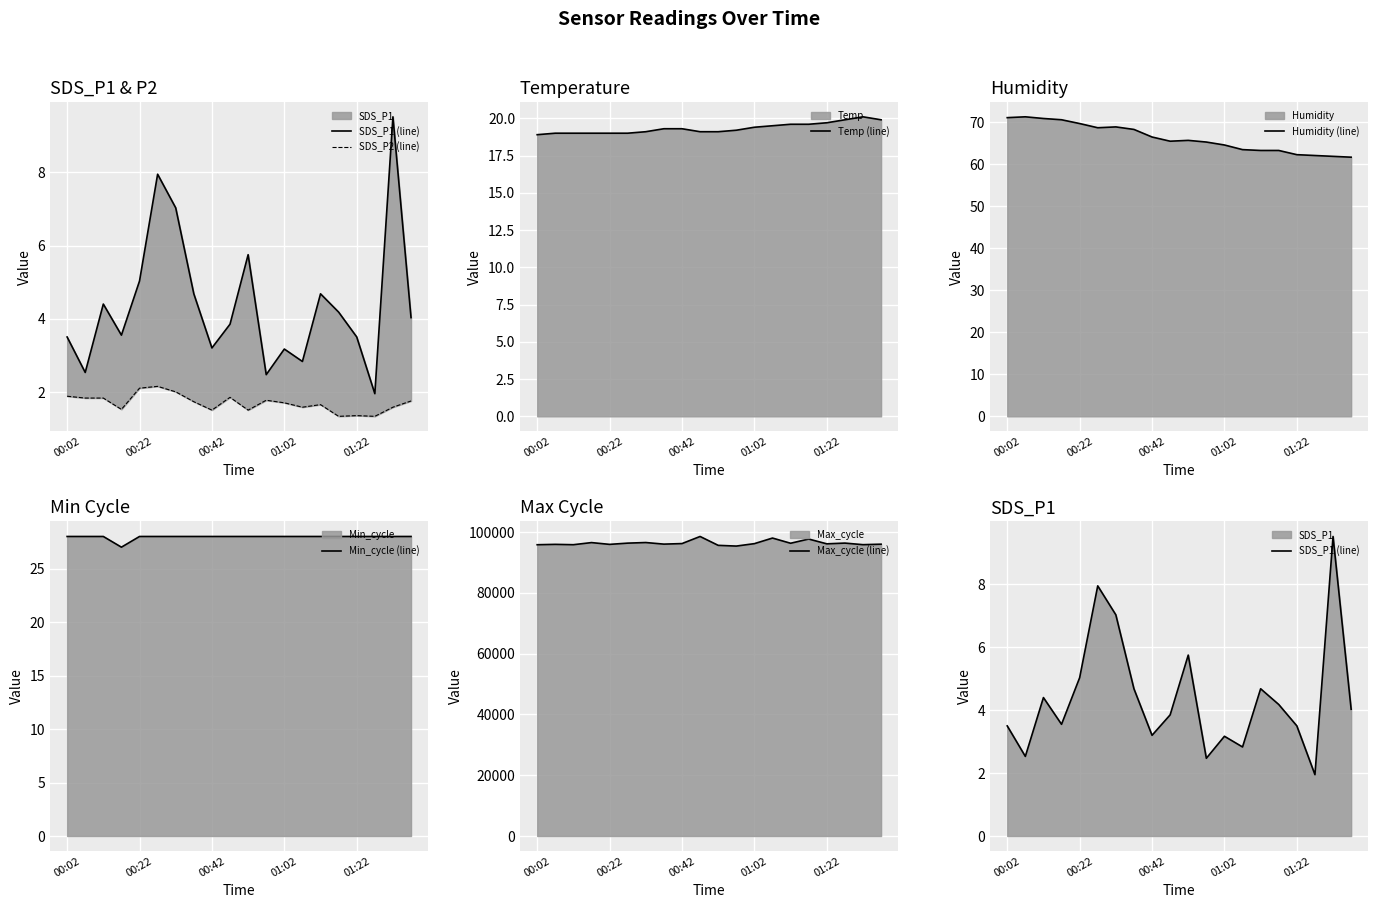

What are all the series names shown in the legend?

SDS_P1 (line), SDS_P2 (line), Temp (line), Humidity (line), Min_cycle (line), Max_cycle (line)